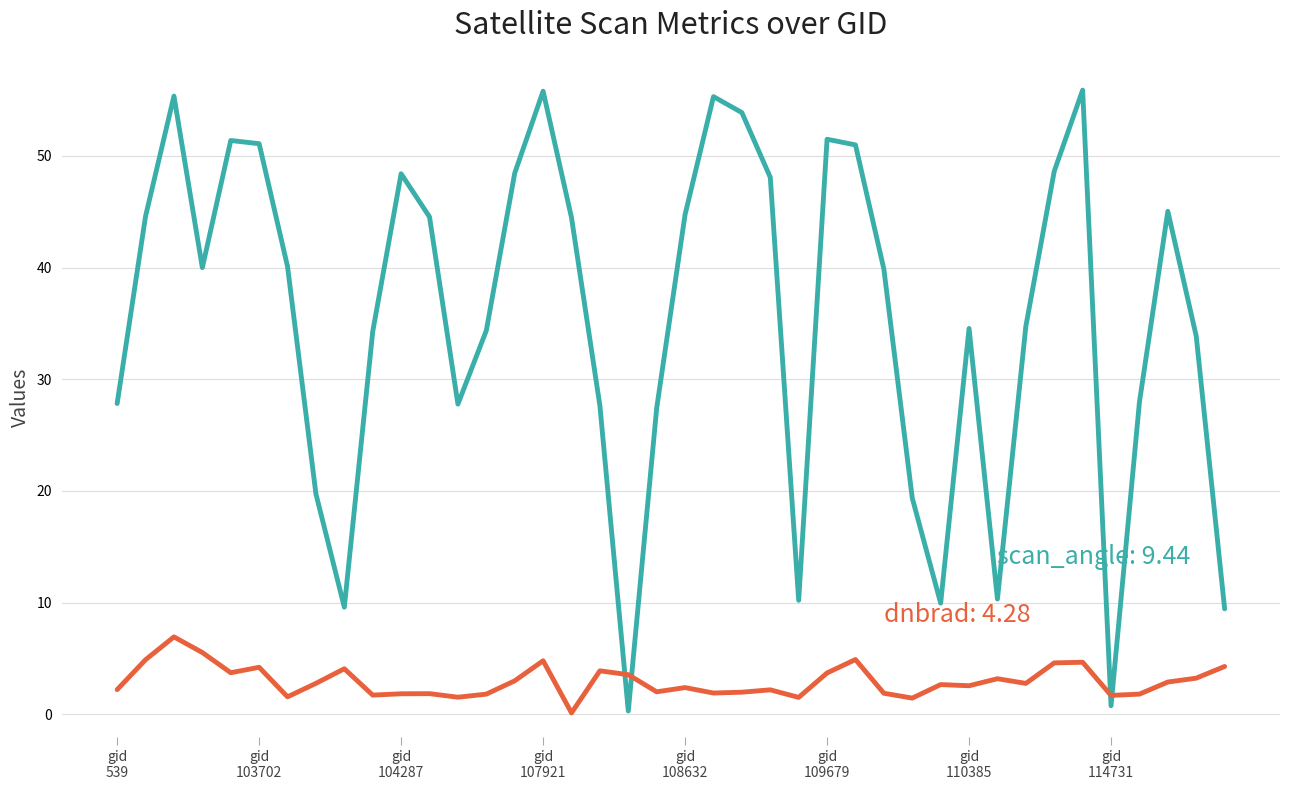

What is the greatest value displayed?

55.9